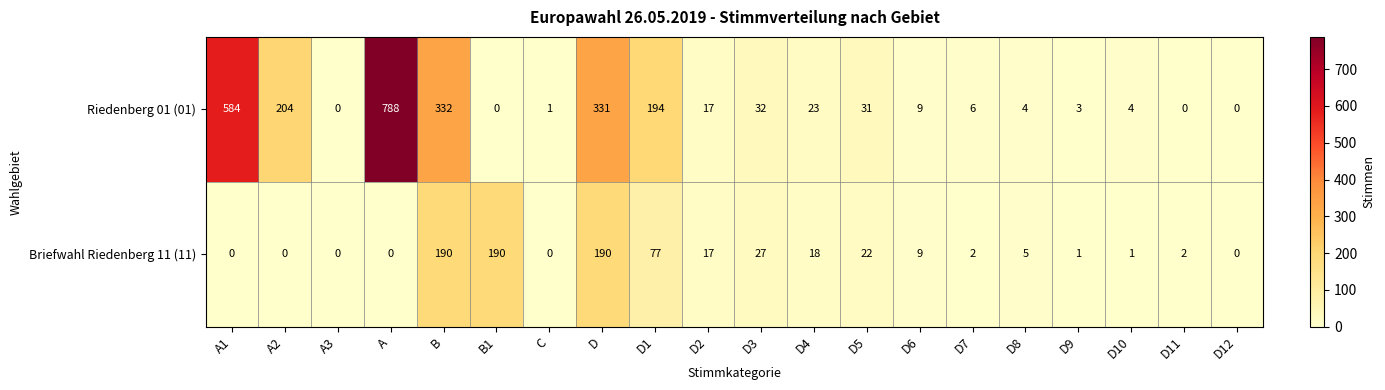

What is the difference between the second highest and minimum values in the Riedenberg 01 (01) series?

584